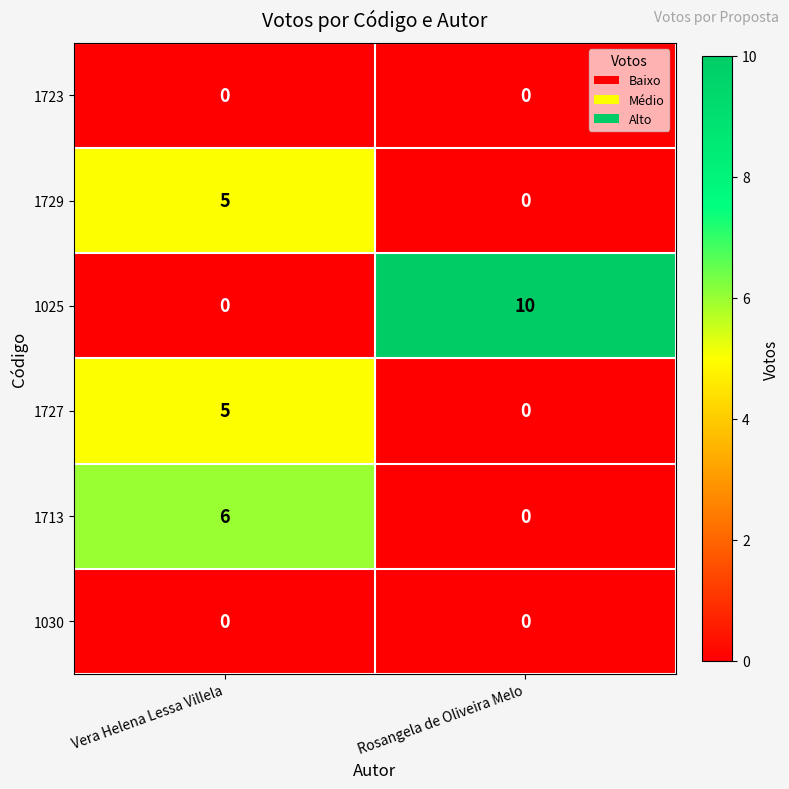

The value of 1727 at Rosangela de Oliveira Melo is 0. True or false?

True